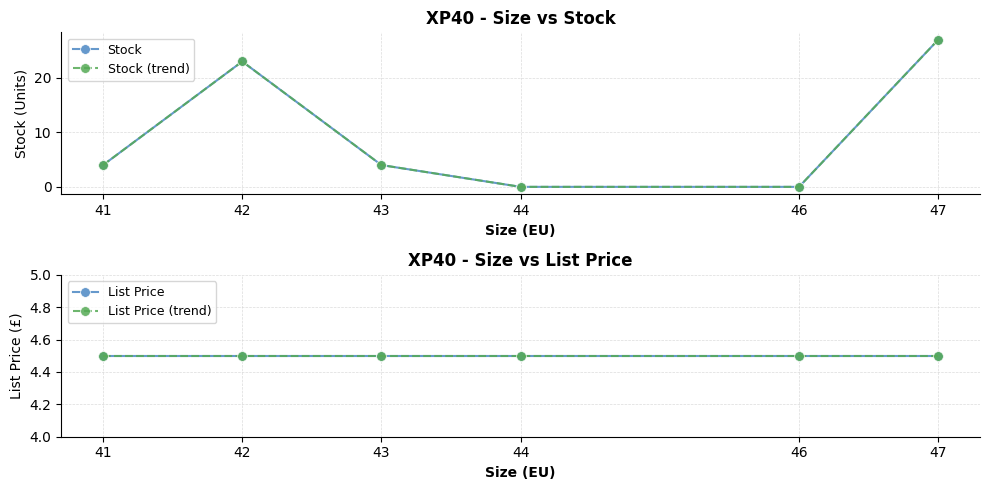

True or false: List Price (trend) and List Price cross at least once.

False